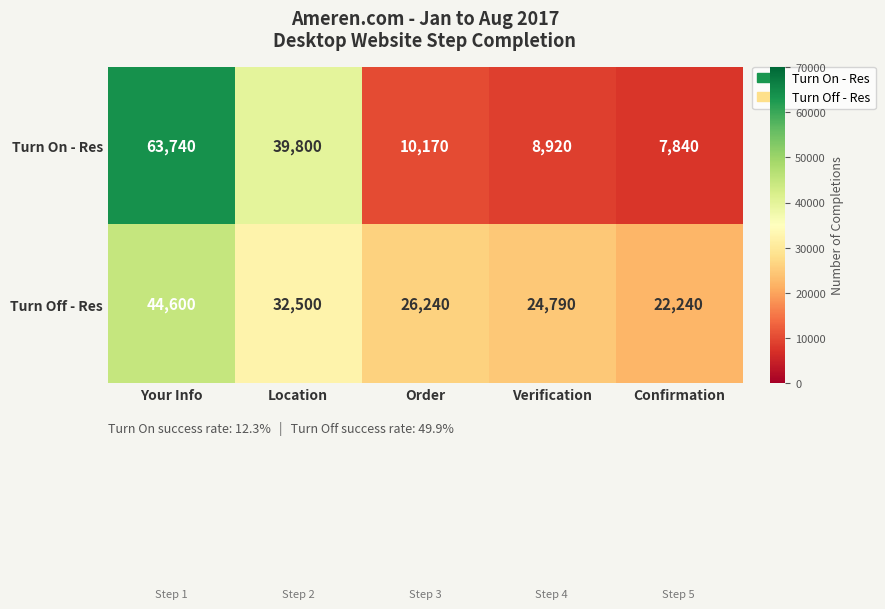

Which label corresponds to the smallest value in the chart?

Confirmation